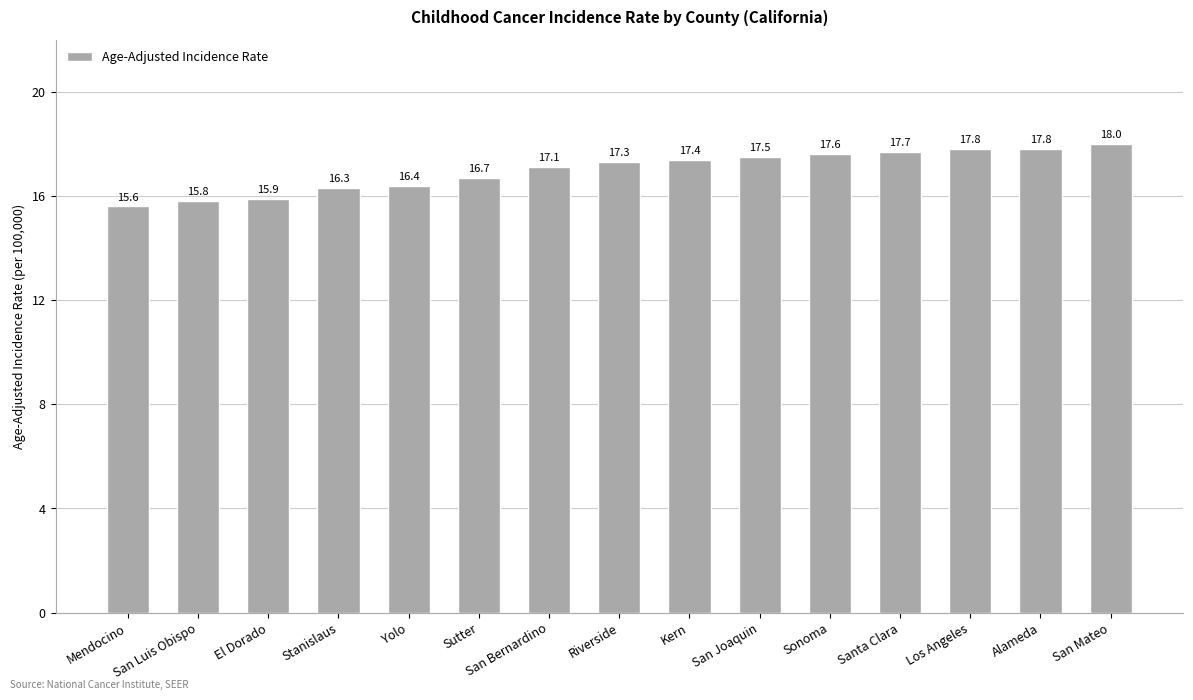

At which label does the data first exceed 17?

San Bernardino